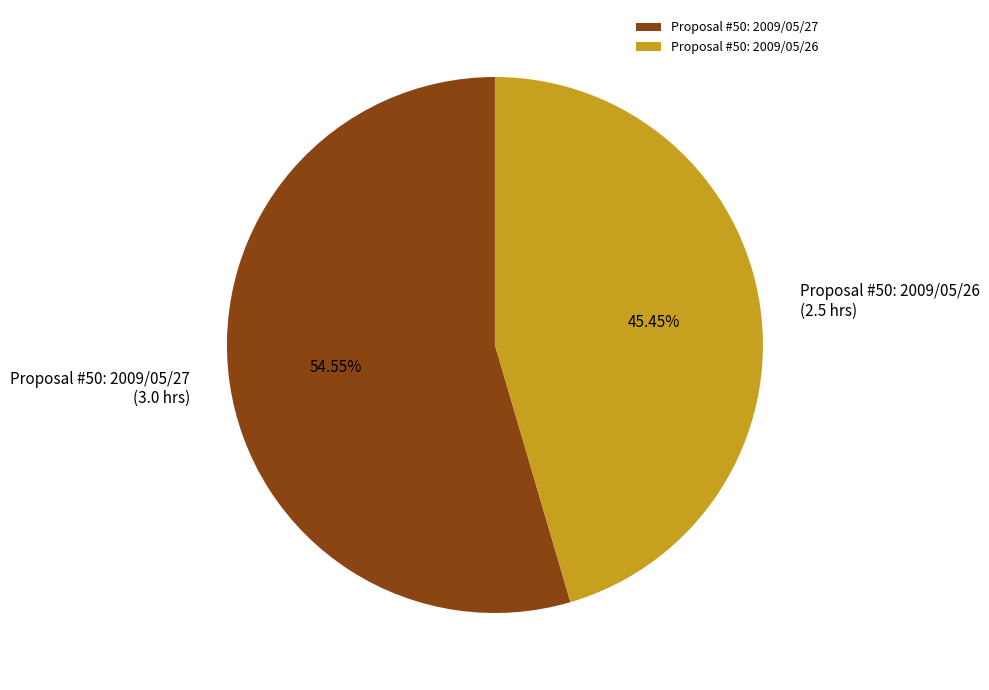

To the nearest percent, what is the average slice percentage?

50%